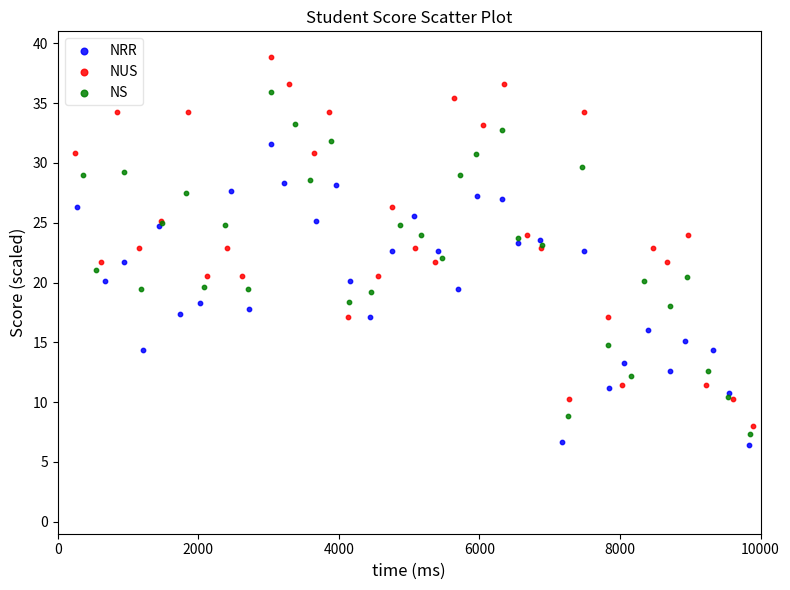

Which series contains the highest Y value?

NUS